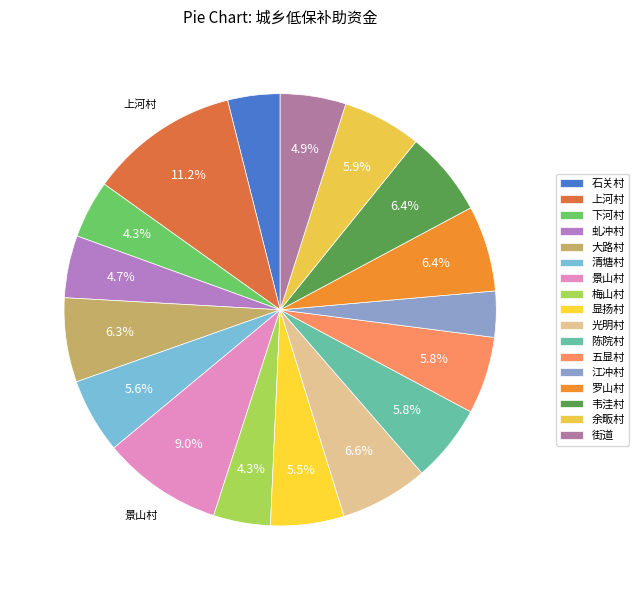

Rank the categories by value from lowest to highest.

江冲村, 石关村, 梅山村, 下河村, 虬冲村, 街道, 显扬村, 清塘村, 五显村, 陈院村, 余畈村, 大路村, 韦洼村, 罗山村, 光明村, 景山村, 上河村